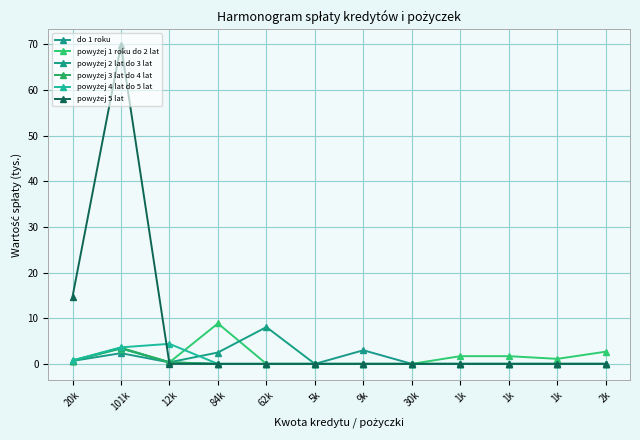

Reading left to right, what are all the values shown in this chart?

do 1 roku: 20k=0.6	101k=2.3	12k=0.3	84k=0.0	62k=0.0	5k=0.0	9k=3.0	30k=0.0	1k=0.0	1k=0.0	1k=0.0	2k=0.0
powyżej 1 roku do 2 lat: 20k=0.7	101k=3.4	12k=0.3	84k=8.9	62k=0.0	5k=0.0	9k=0.0	30k=0.0	1k=1.7	1k=1.7	1k=1.1	2k=2.7
powyżej 2 lat do 3 lat: 20k=0.7	101k=3.4	12k=0.3	84k=2.5	62k=8.1	5k=0.0	9k=0.0	30k=0.0	1k=0.0	1k=0.0	1k=0.0	2k=0.0
powyżej 3 lat do 4 lat: 20k=0.7	101k=3.5	12k=0.4	84k=0.0	62k=0.0	5k=0.0	9k=0.0	30k=0.0	1k=0.0	1k=0.0	1k=0.0	2k=0.0
powyżej 4 lat do 5 lat: 20k=0.8	101k=3.6	12k=4.4	84k=0.0	62k=0.0	5k=0.0	9k=0.0	30k=0.0	1k=0.0	1k=0.0	1k=0.0	2k=0.0
powyżej 5 lat: 20k=14.7	101k=69.8	12k=0.0	84k=0.0	62k=0.0	5k=0.0	9k=0.0	30k=0.0	1k=0.0	1k=0.0	1k=0.0	2k=0.0